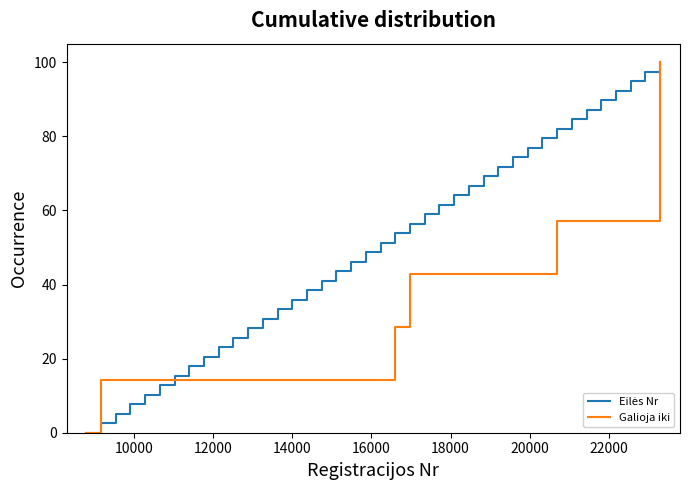

What is the greatest value displayed?

100.0